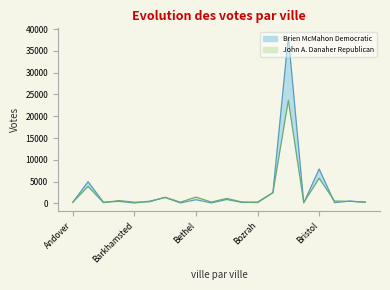

What is the label of the 12th point from the right?

Bethel